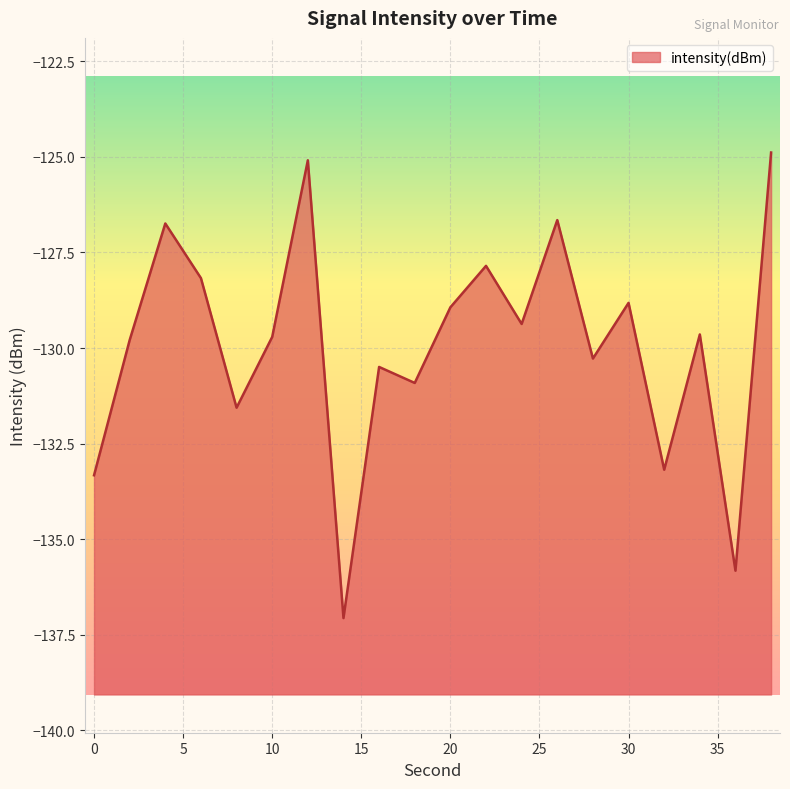

Which category has the lowest value across all series?

14